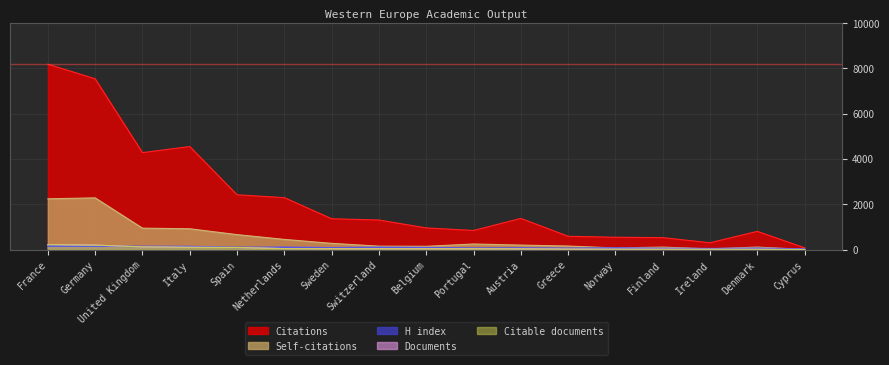

What is the label of the 12th point from the left?

Greece